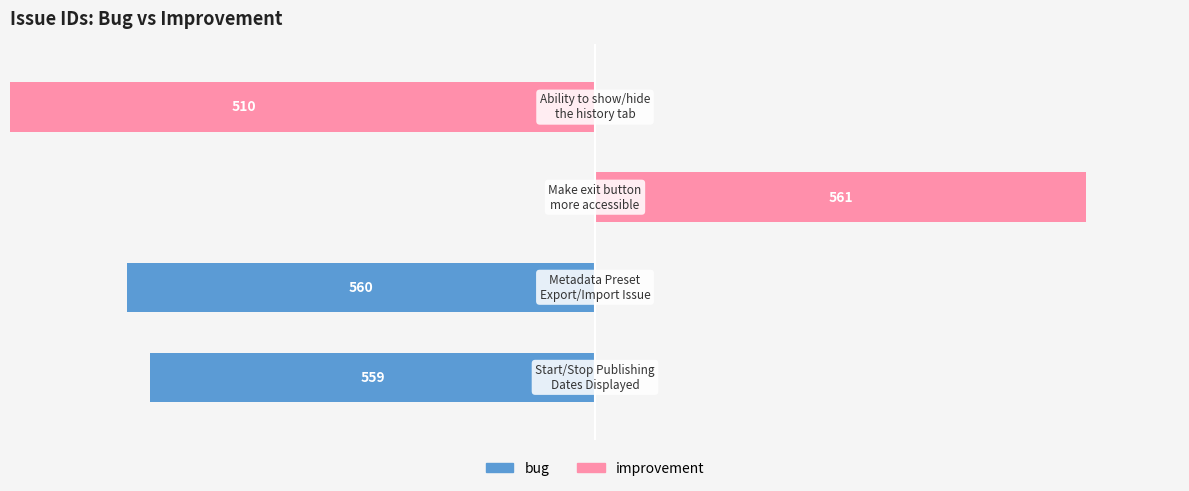

What is the average value of the bug series?

-20